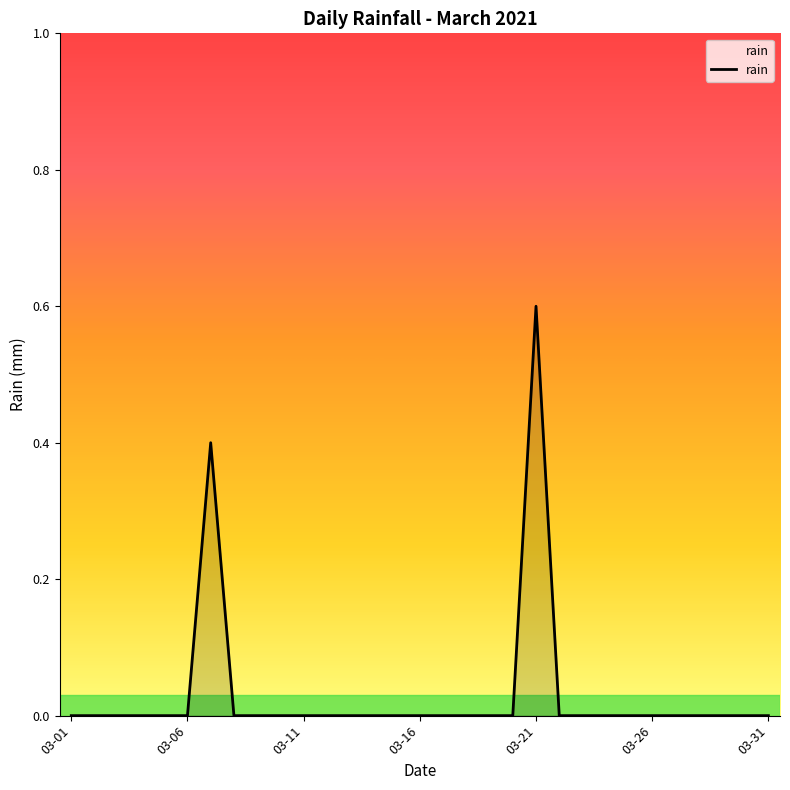

What is the greatest value displayed?

0.6